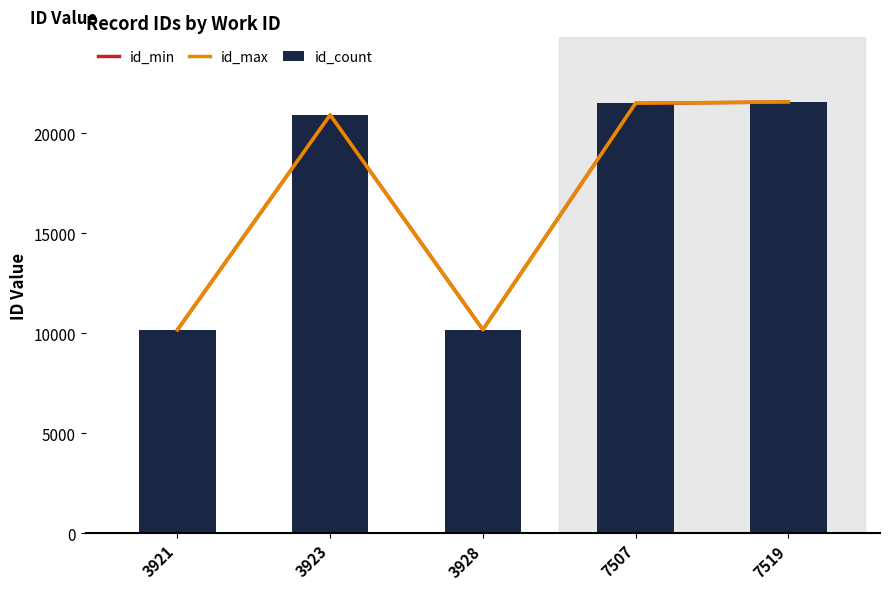

Which has a higher value, 7519 or 7507?

7519